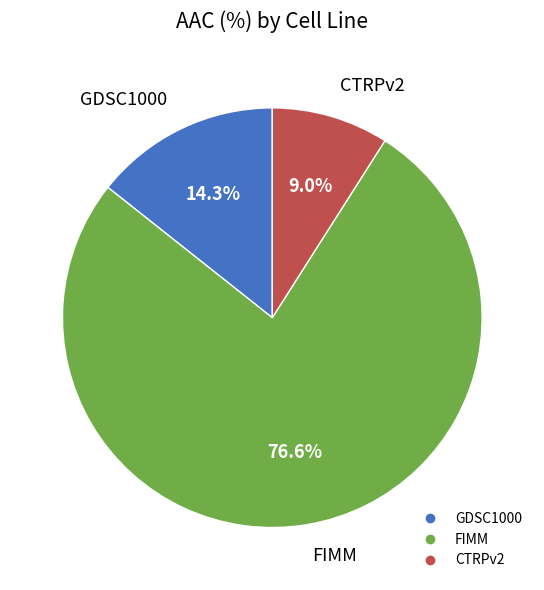

How much of the chart is everything except GDSC1000?

85.7%